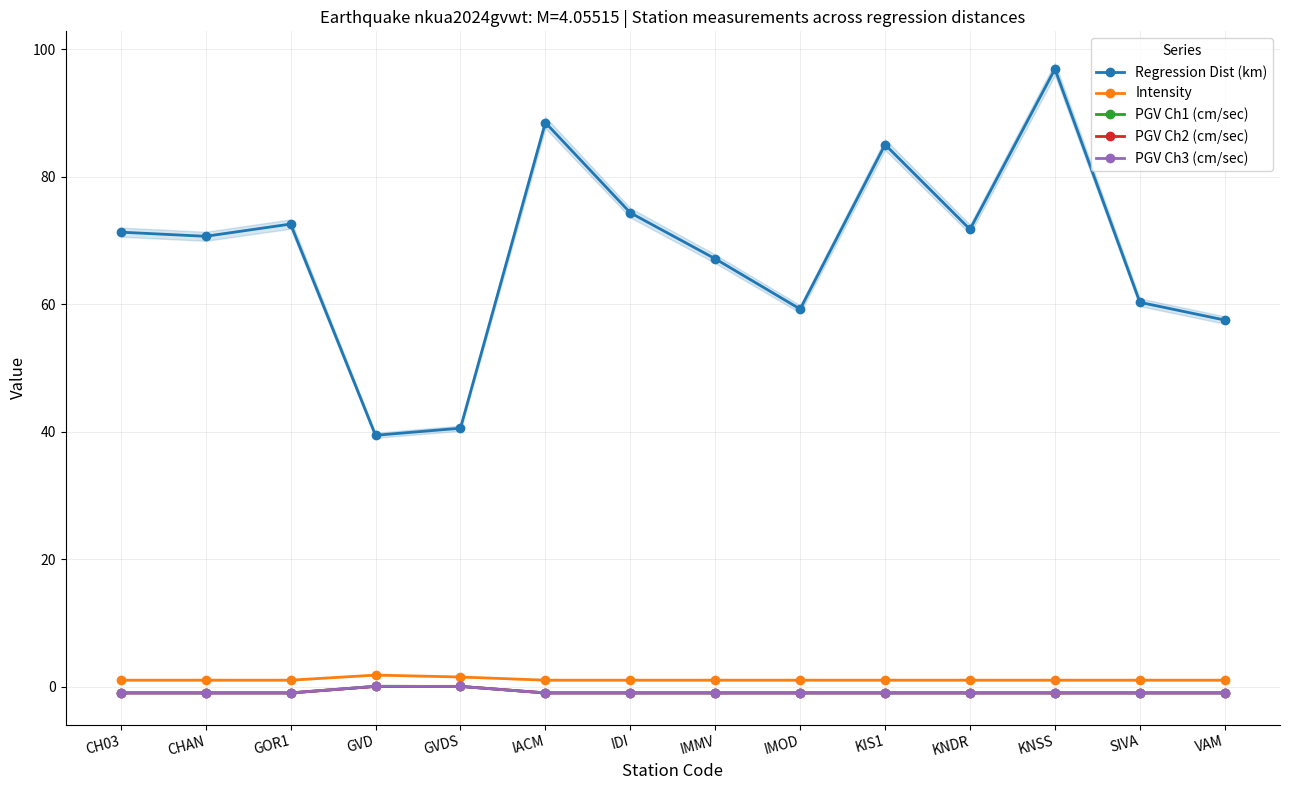

Which label corresponds to the smallest value in the chart?

CH03